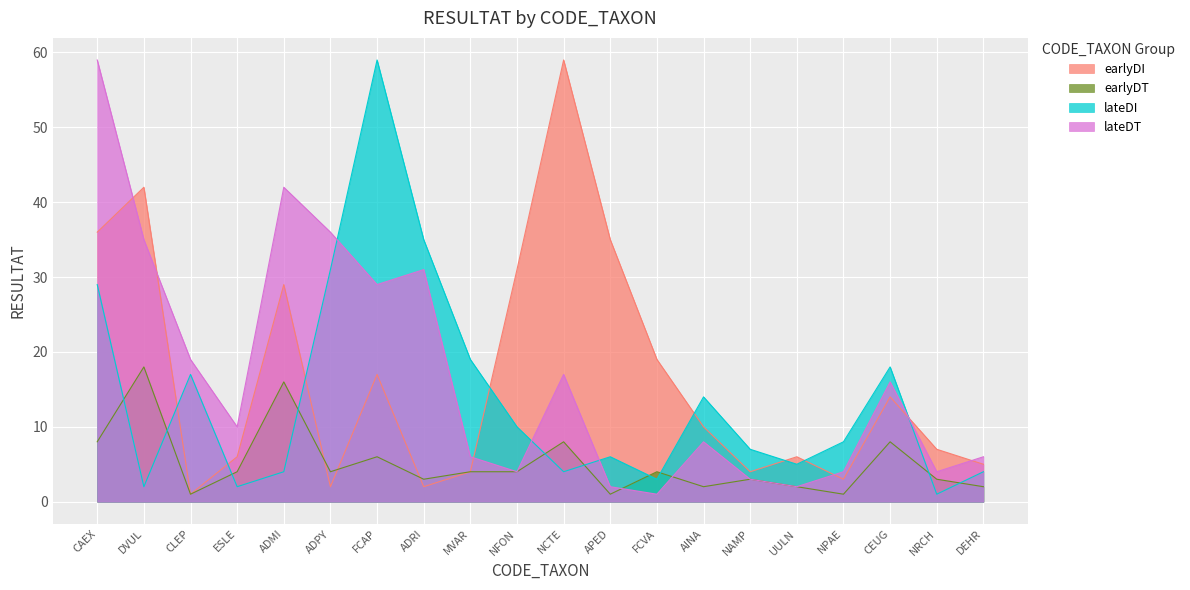

Which has a higher value, CEUG or FCVA?

FCVA